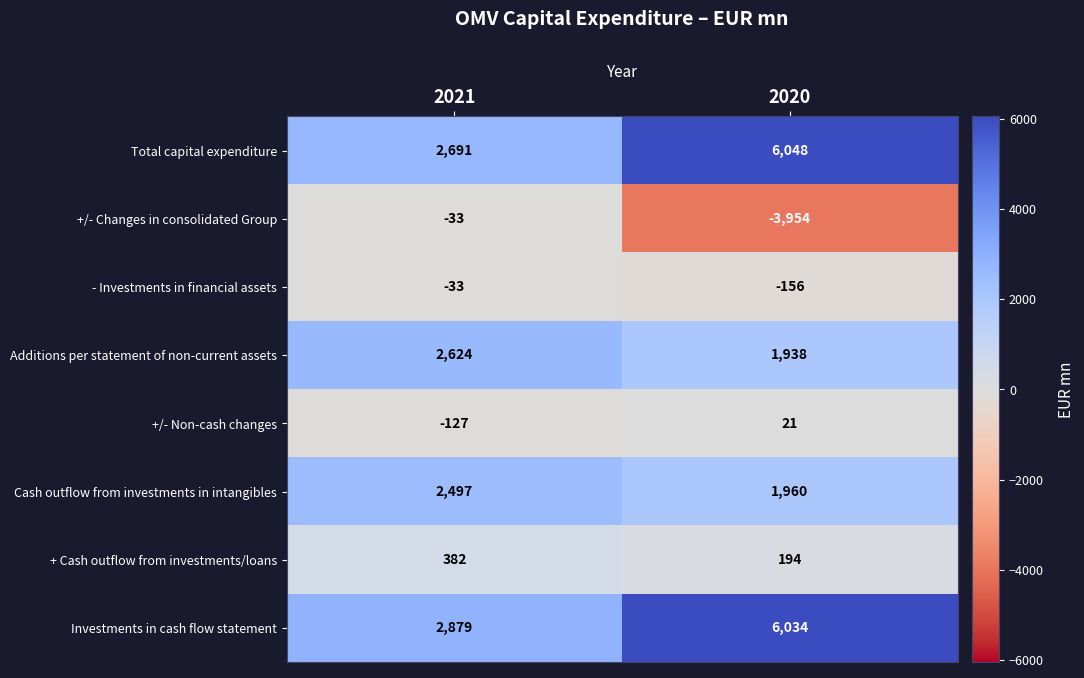

Which series has the largest range (max minus min)?

+/- Changes in consolidated Group